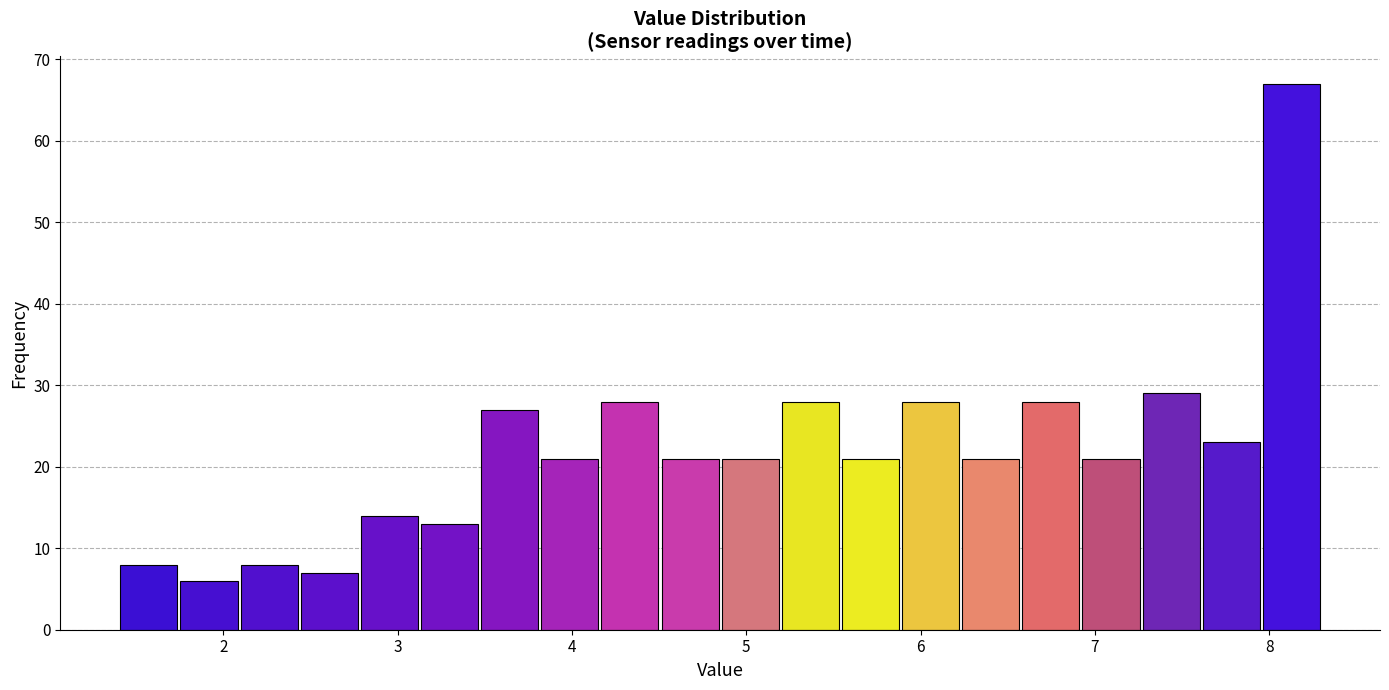

Around what value on the x-axis is the tallest bar? Give the approximate position of its centre, as read against the axis.

8.1